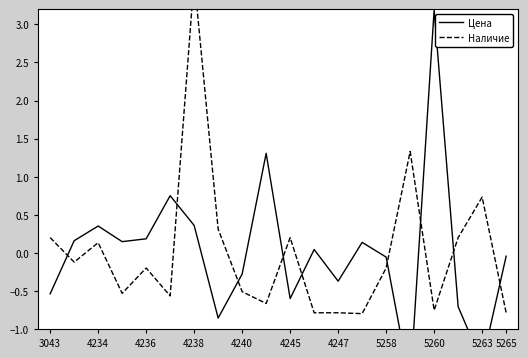

How many intersections are there between Наличие and Цена?

9